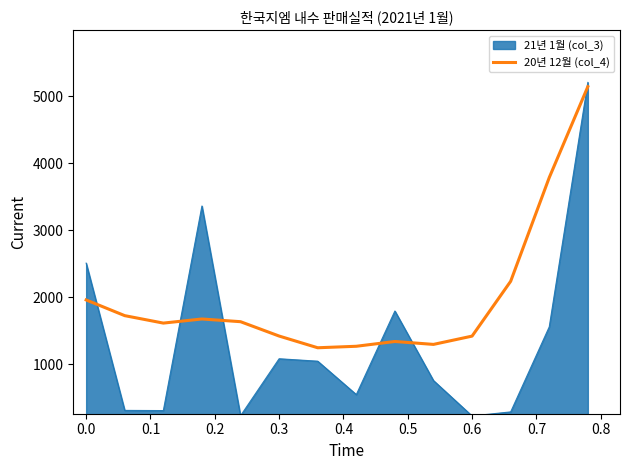

Which series has the largest range (max minus min)?

21년 1월 (col_3)